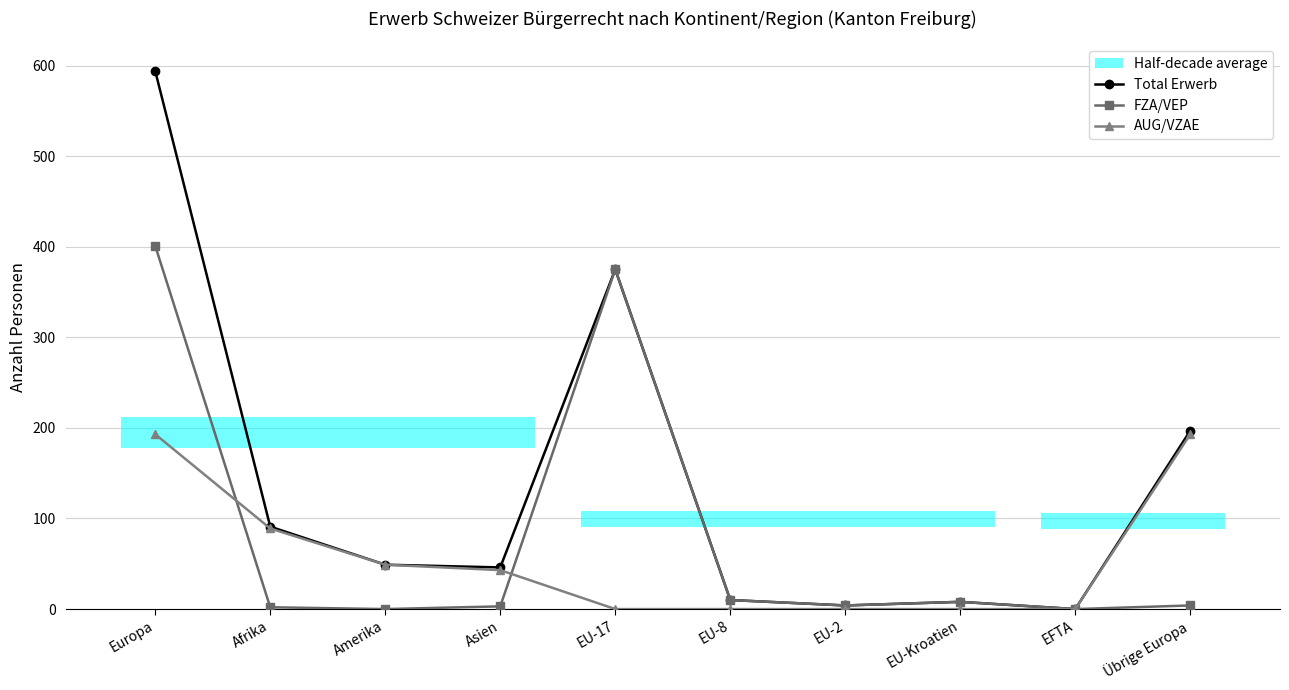

What is the difference between the highest and lowest values at Amerika?

49